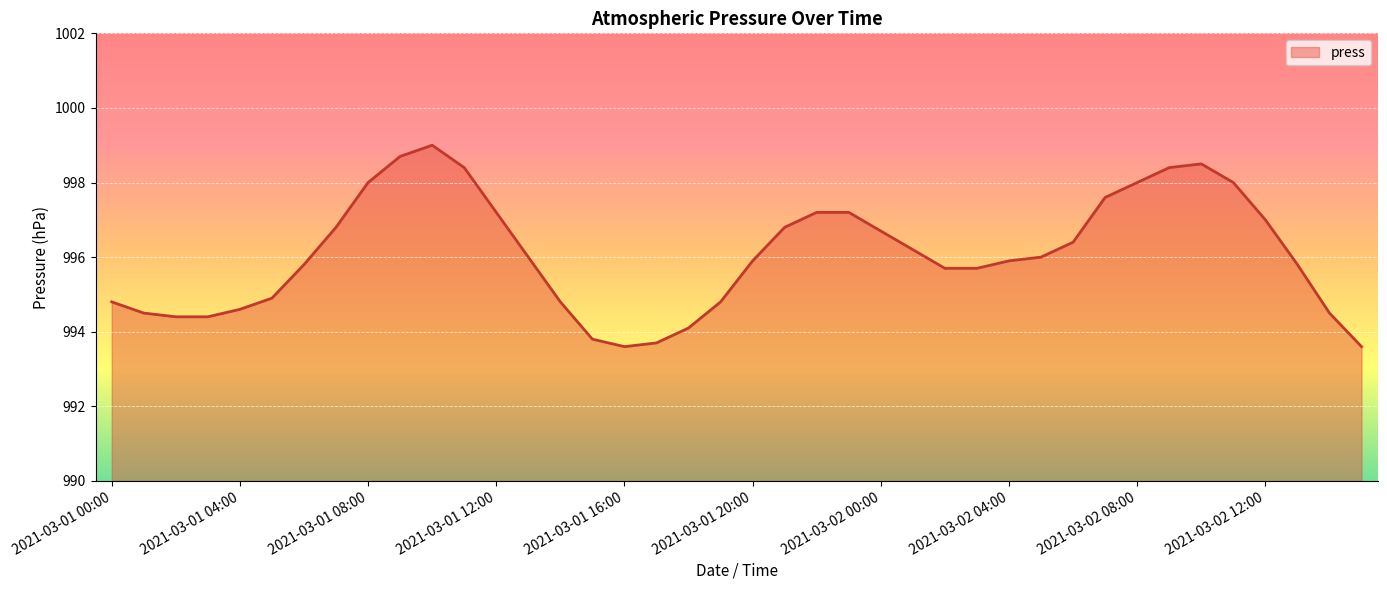

What is the maximum value shown in the chart?

999.0